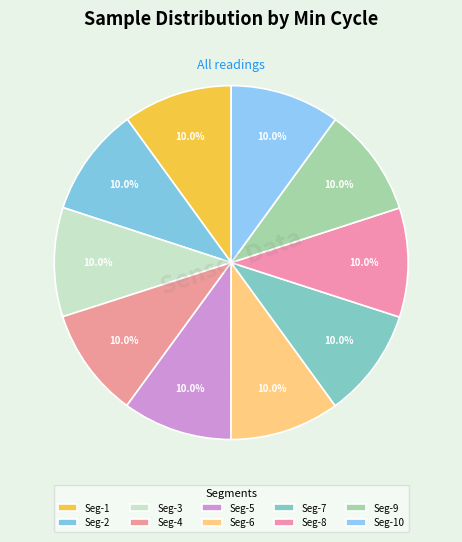

How many segments does this pie chart have?

10